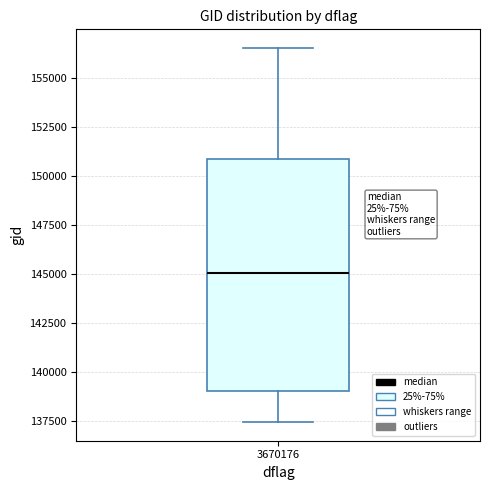

Read this box plot against the y-axis: the position of the median line, the range covered by the box, and the ends of both whiskers. The values are not printed on the chart, so give them approximately, as read against the axis.

median 145000, box 139000 to 151000, whiskers 137500 to 156500